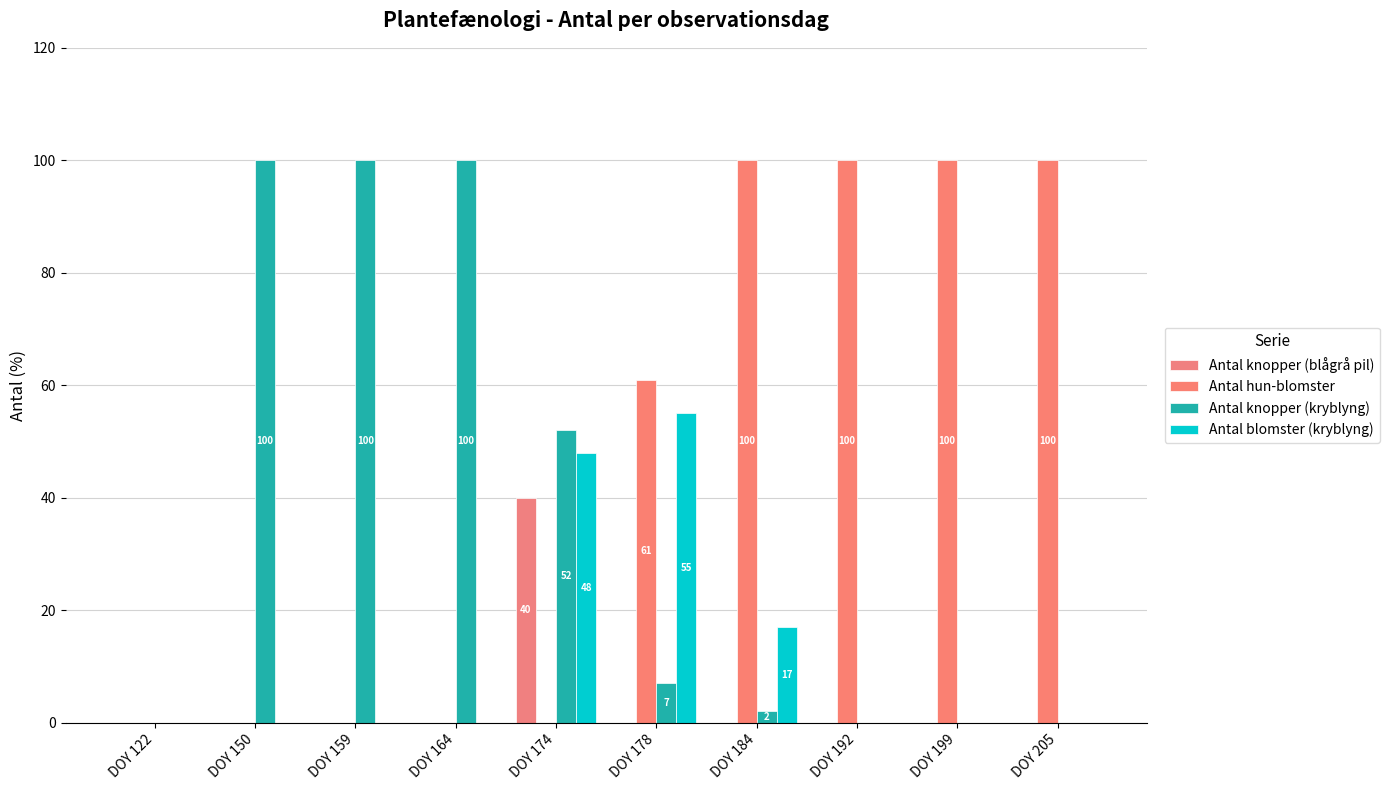

What is the spread (max minus min) of values at DOY 174?

52